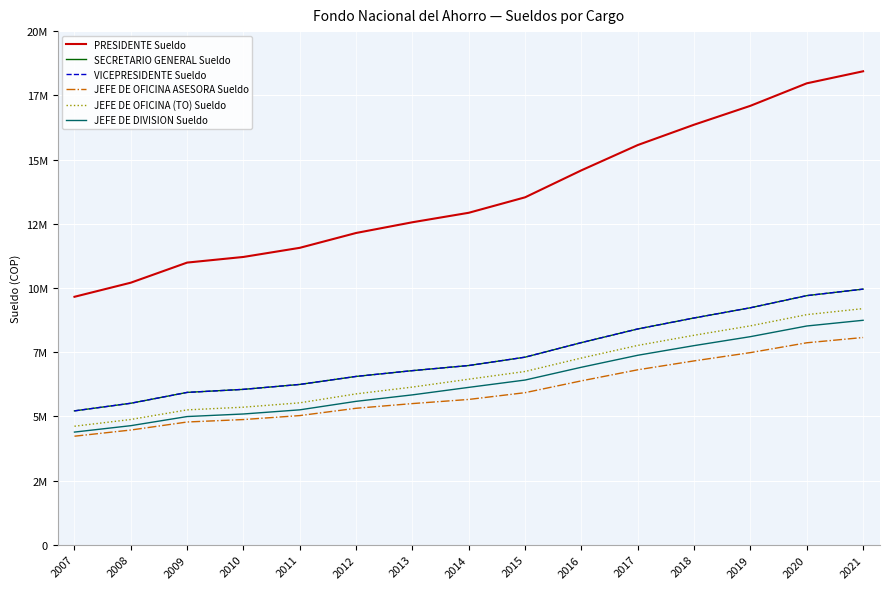

At how many categories does at least one series exceed 4979074?

15